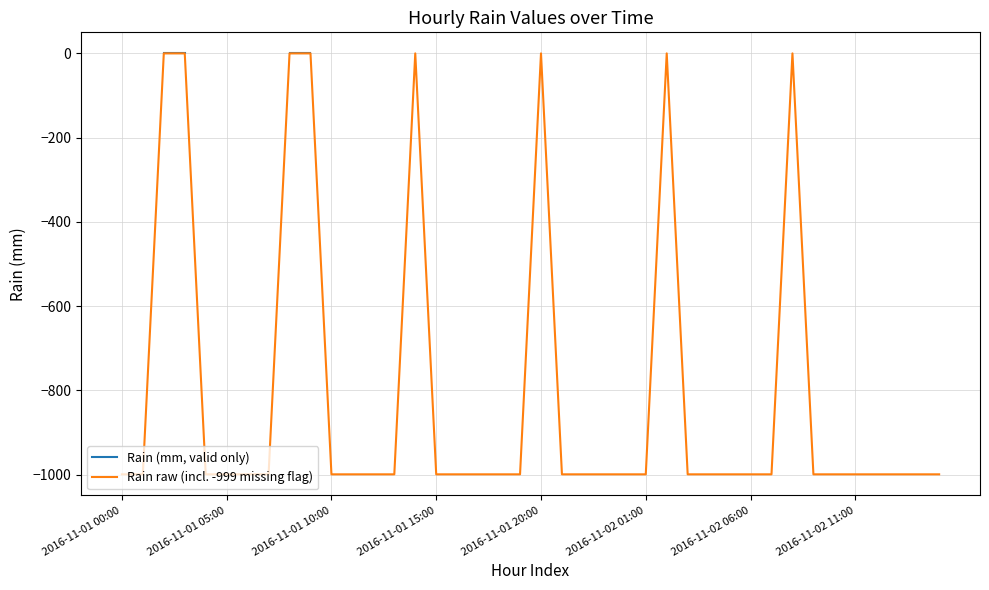

What is the lowest value of the Rain raw (incl. -999 missing flag) series?

-999